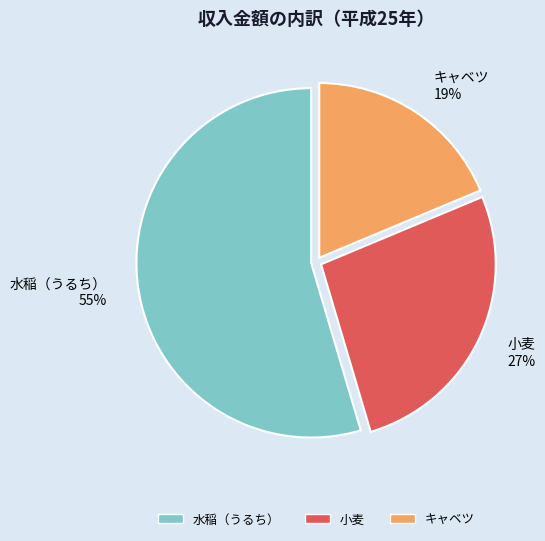

Which category has the smallest portion of the pie?

キャベツ